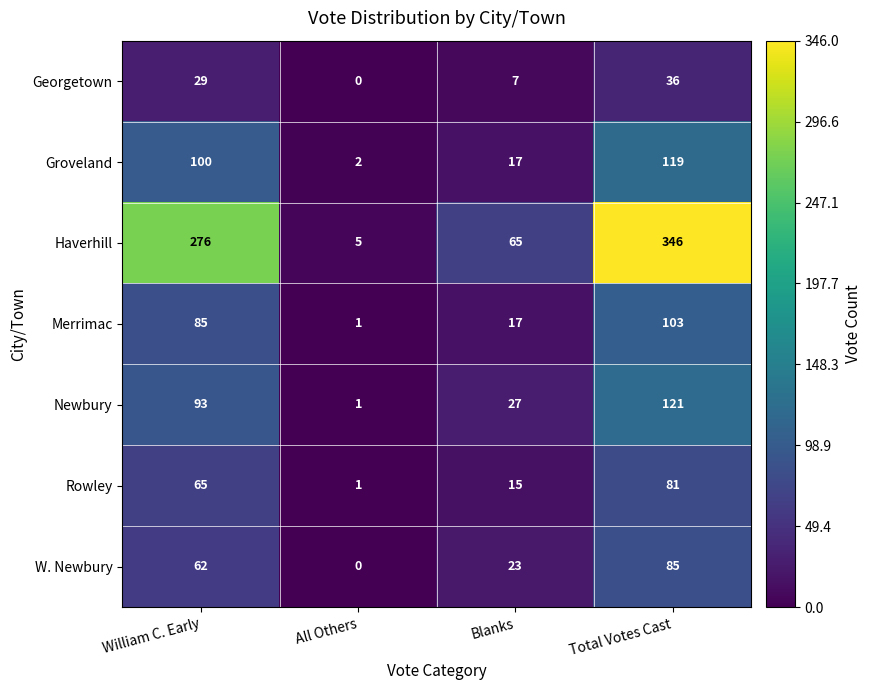

List the labels in order of Groveland value, smallest first.

All Others, Blanks, William C. Early, Total Votes Cast